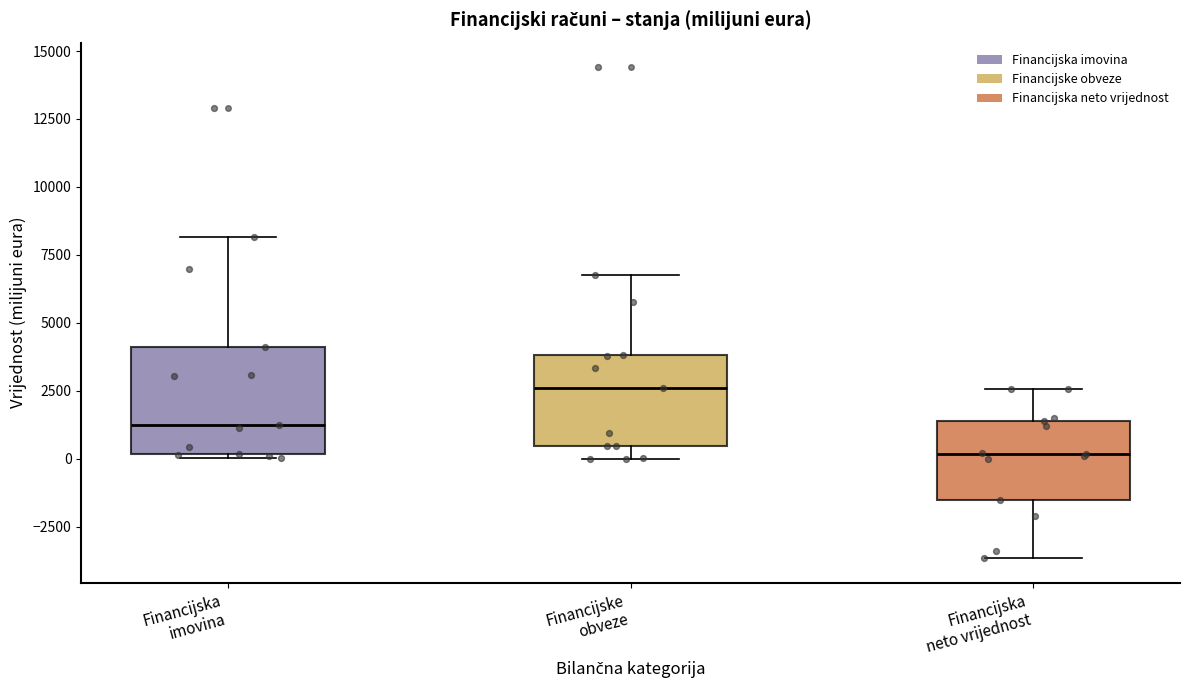

Where does the median line of the box for Financijske obveze sit on the y-axis? The values are not printed on the chart, so give them approximately, as read against the axis.

2500